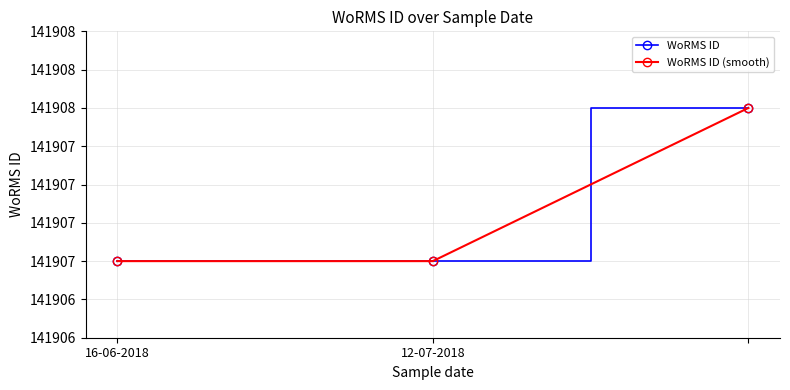

At which category is the sum across all series the highest?

2